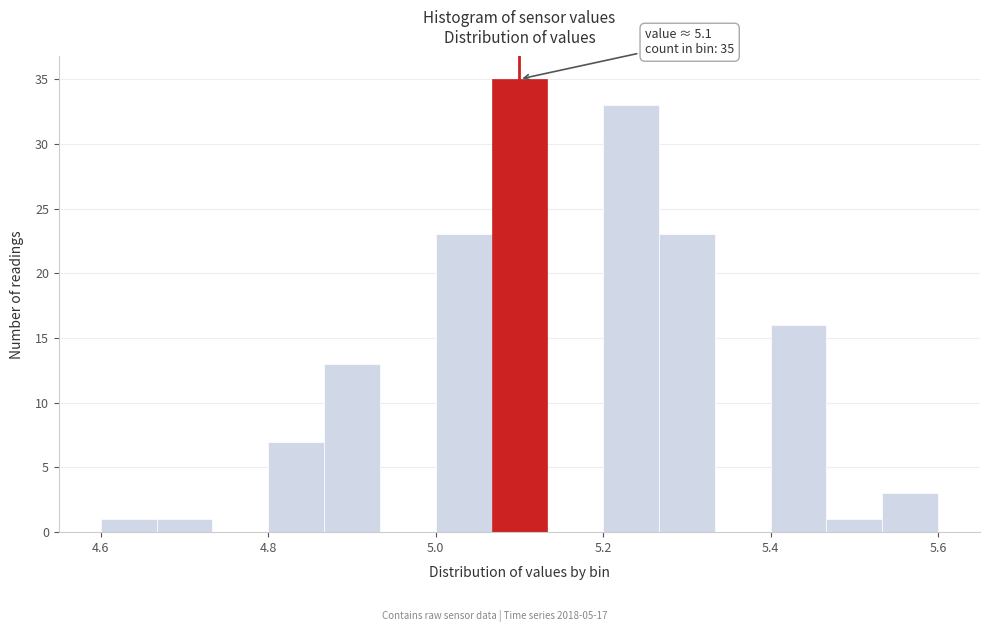

Around what value on the x-axis is the tallest bar? Give the approximate position of its centre, as read against the axis.

5.10